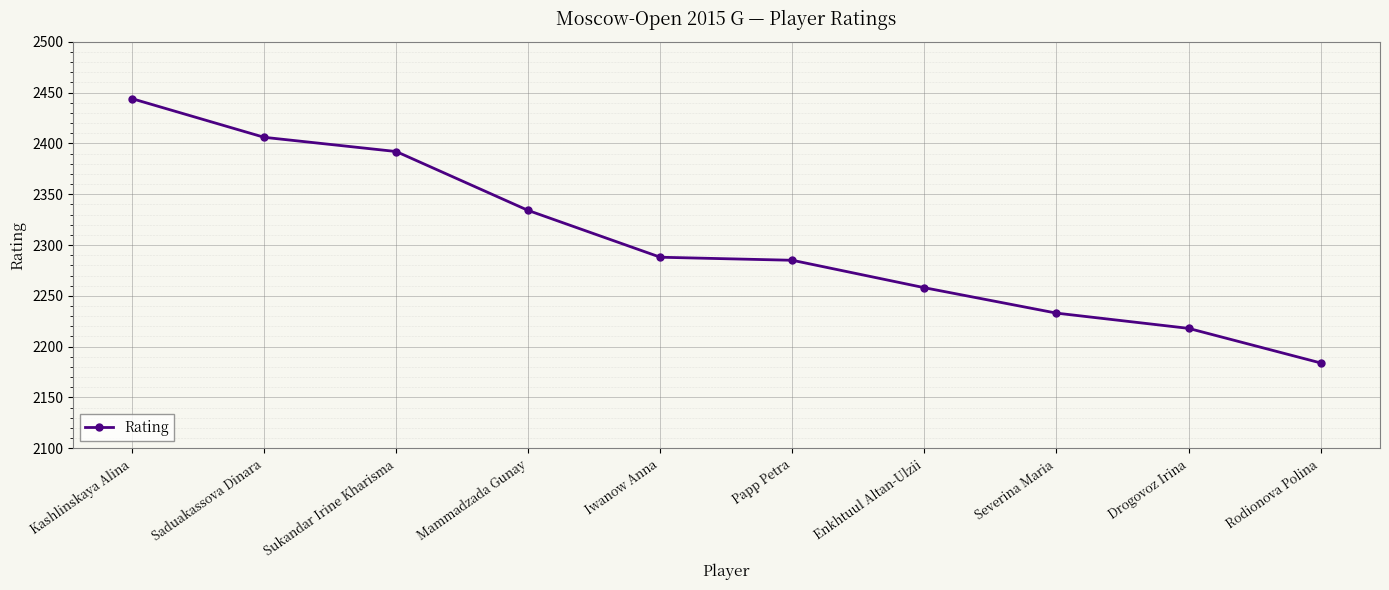

What is the label of the 5th point from the left?

Iwanow Anna